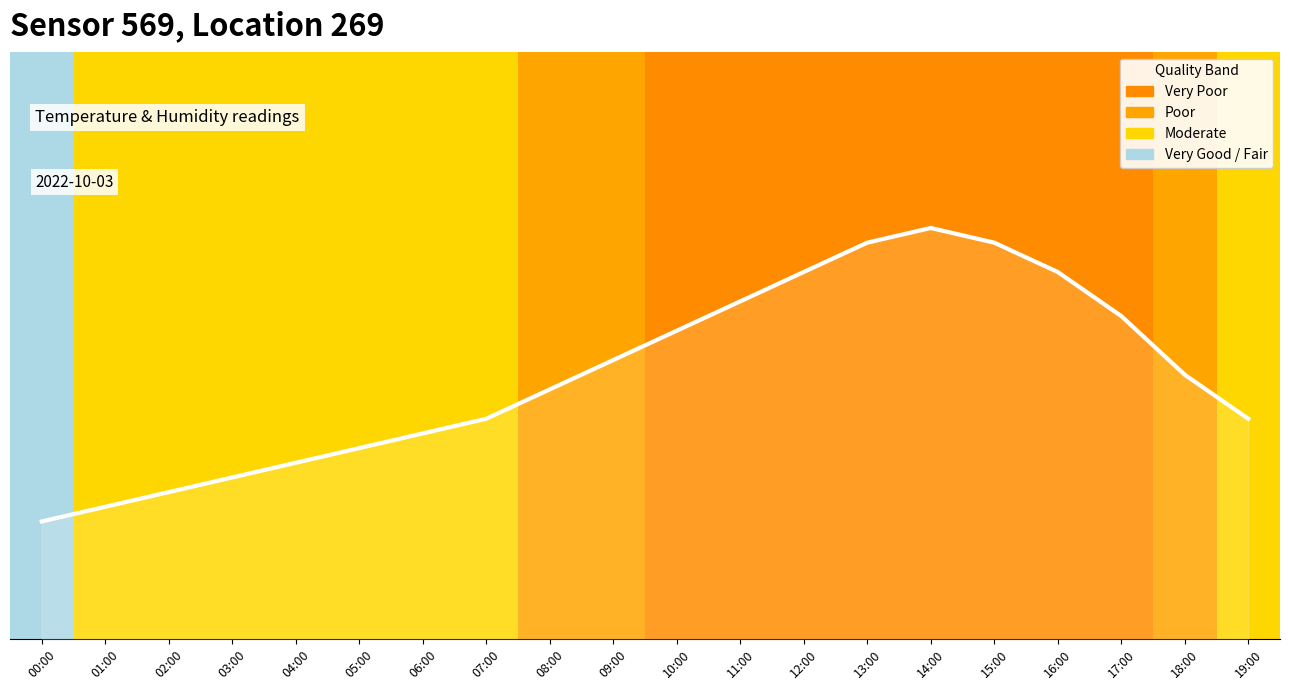

Does the chart have visible grid lines?

No